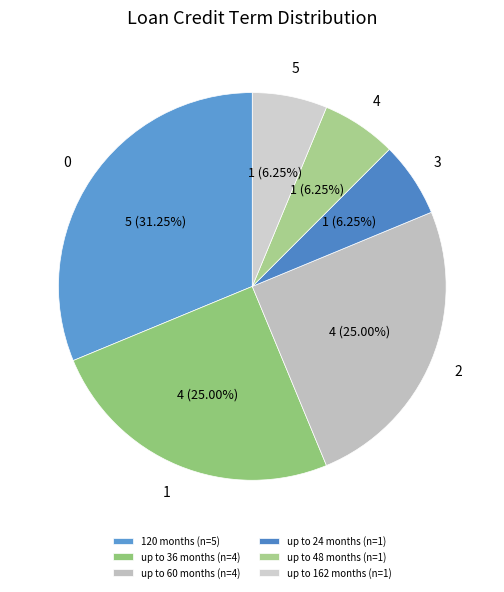

Is there any slice that represents more than half of the pie?

No